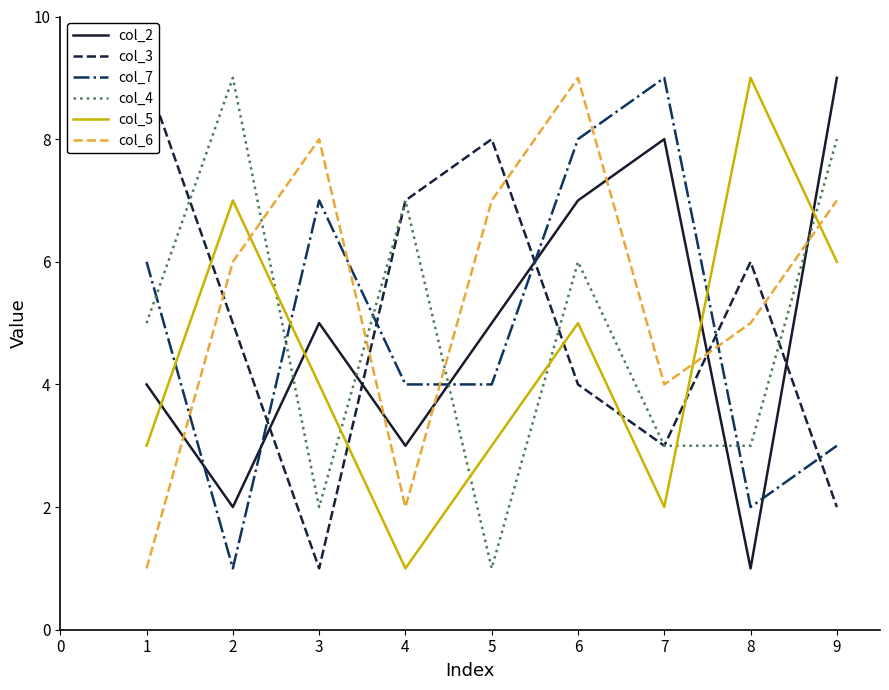

Where is the first local minimum for col_7?

2